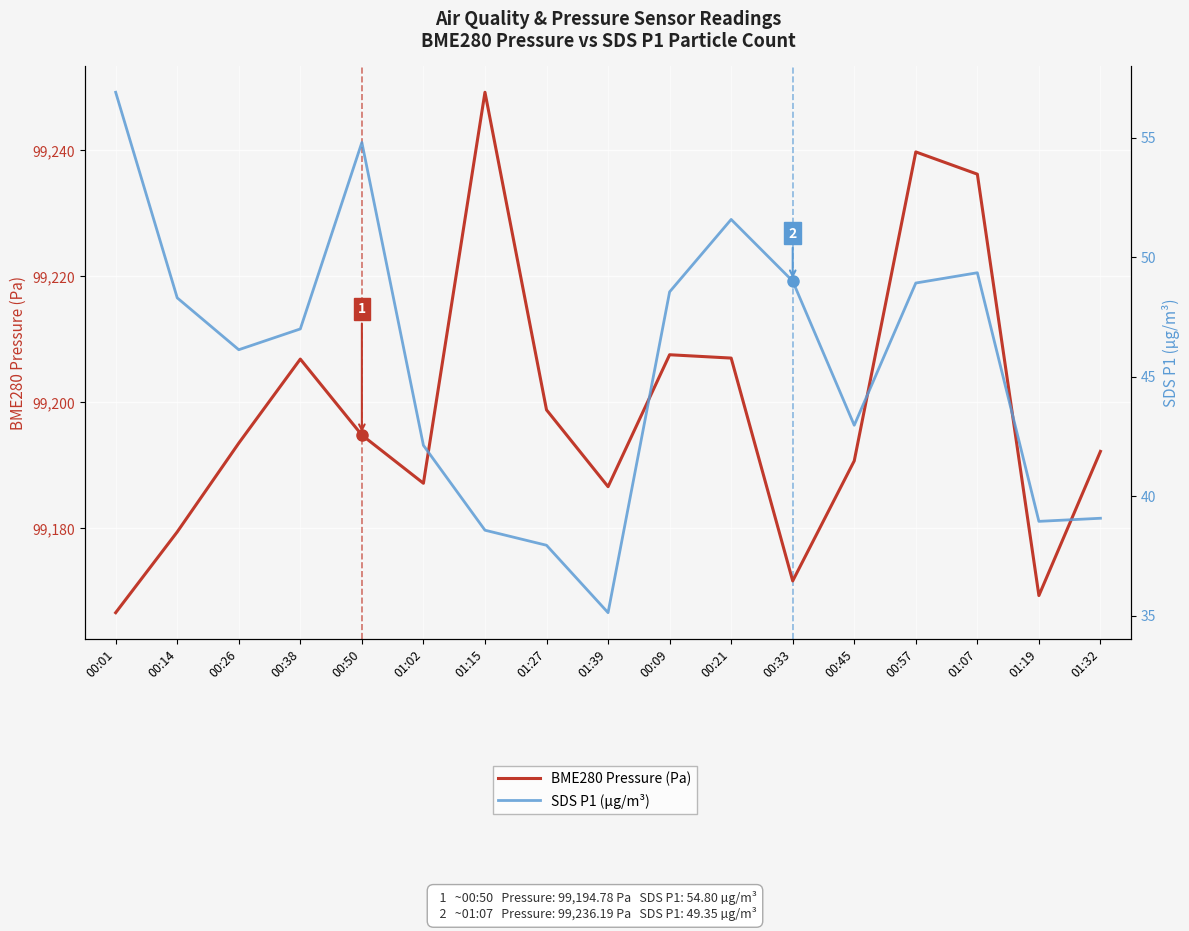

Reading left to right, what are all the values shown in this chart?

BME280 Pressure (Pa): 99166.6	99179.4	99193.5	99206.8	99194.8	99187.1	99249.2	99198.8	99186.6	99207.5	99207.0	99171.6	99190.7	99239.7	99236.2	99169.3	99192.2
SDS P1 (µg/m³): 56.9	48.3	46.1	47.0	54.8	42.1	38.6	38.0	35.1	48.5	51.6	49.0	43.0	48.9	49.4	39.0	39.1